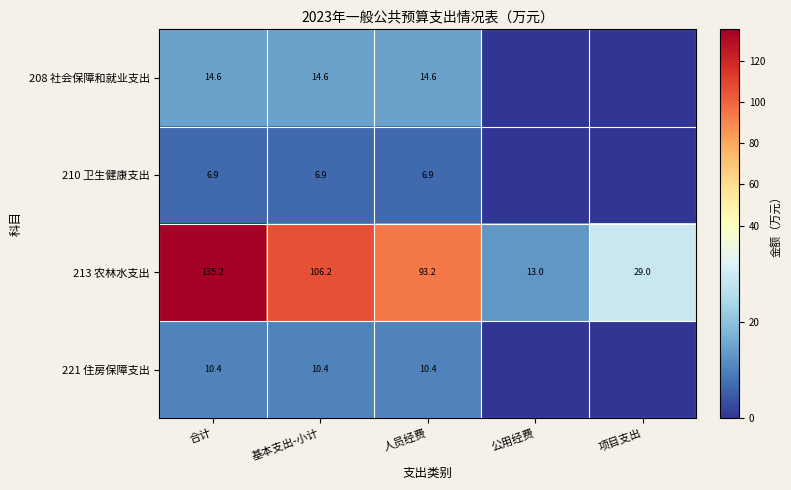

At how many categories does at least one series exceed 72?

3